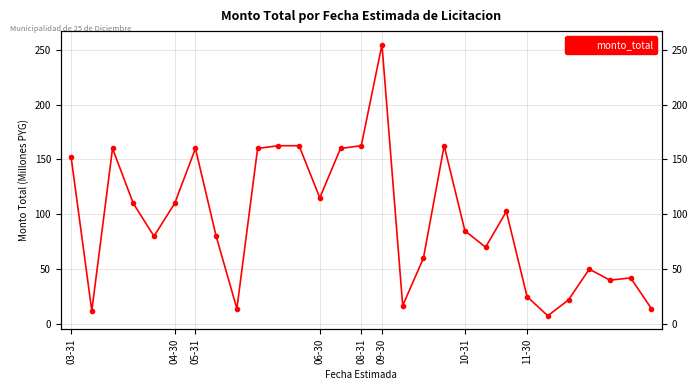

What is the ratio of the value at 27 to the value at 18?

0.3